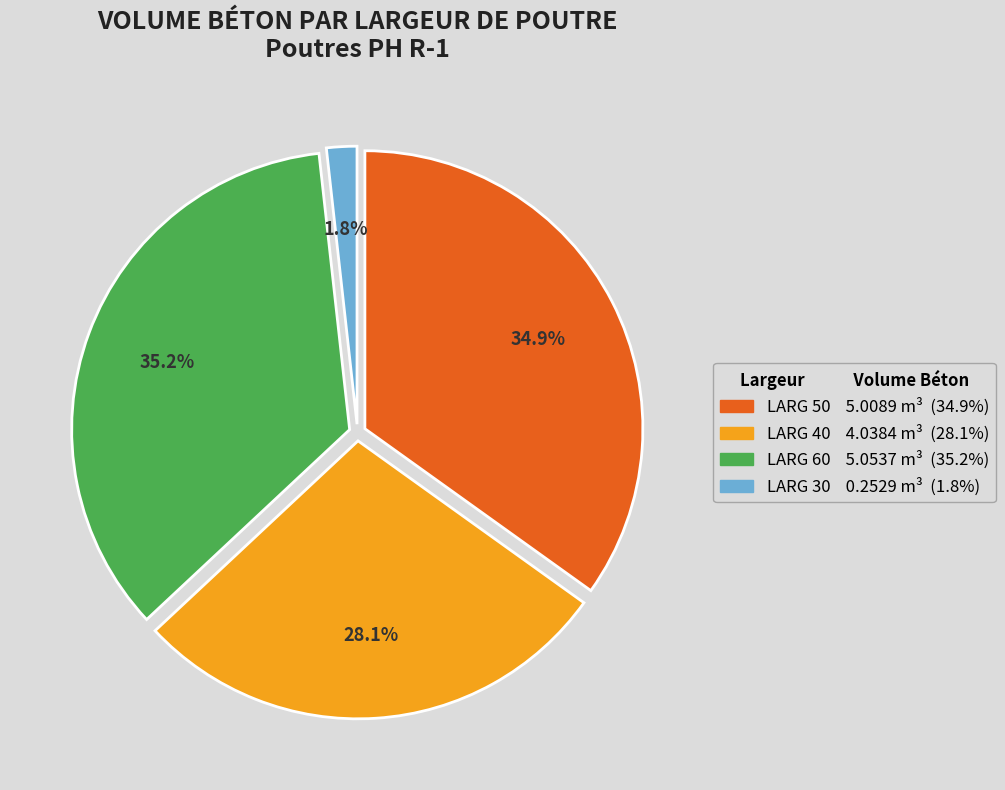

Is there any slice that represents more than half of the pie?

No